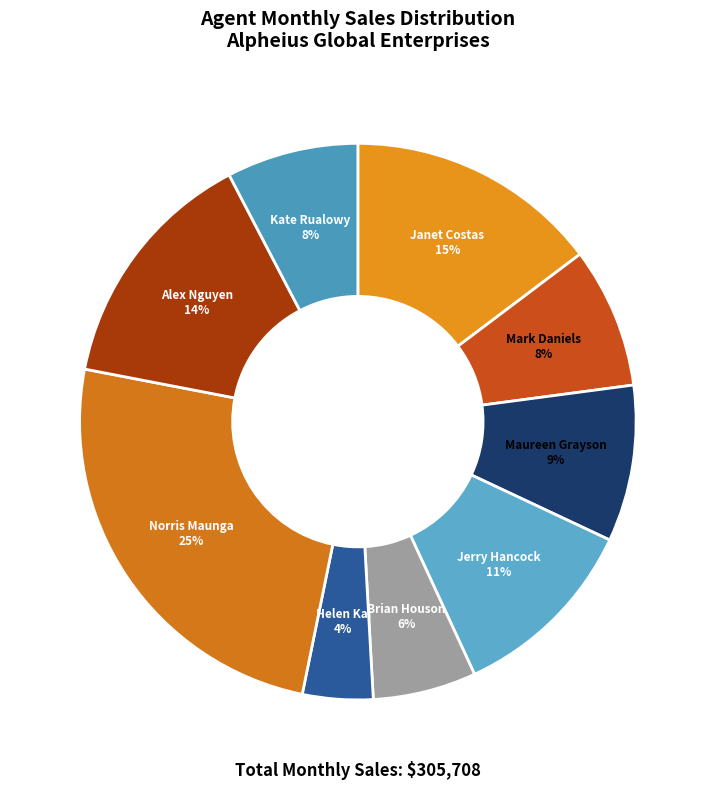

How many slices are in this pie chart?

9